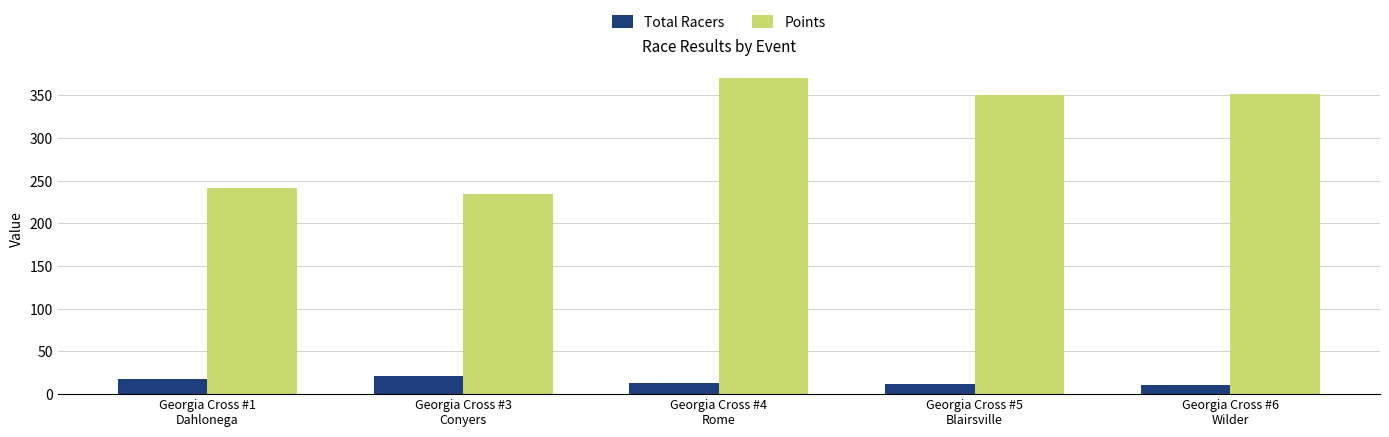

Rank the series by their maximum value, from lowest to highest.

Total Racers, Points